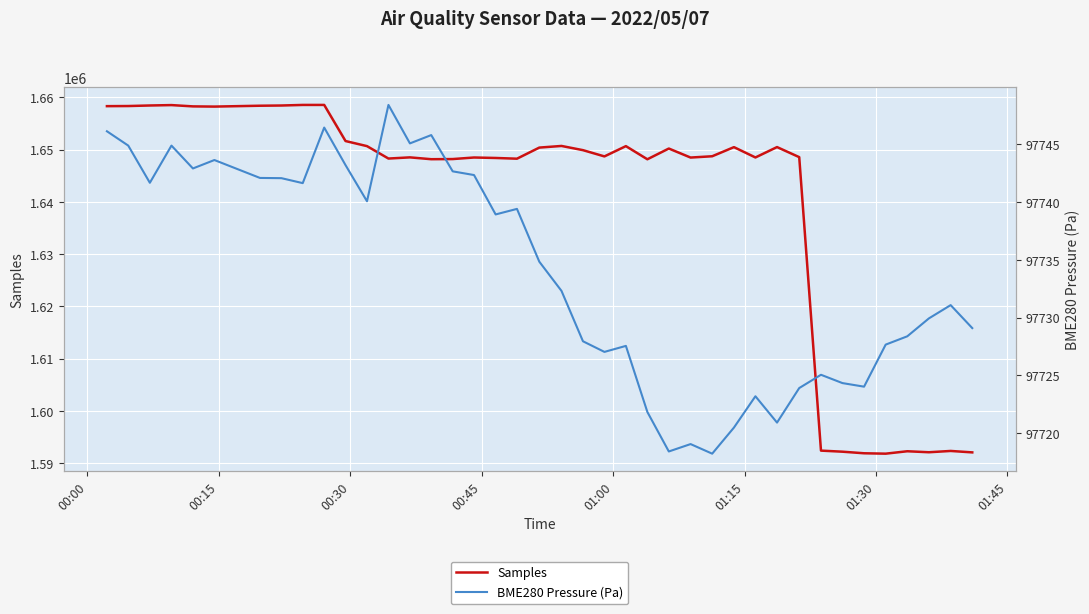

What is the minimum value for Samples?

1591817